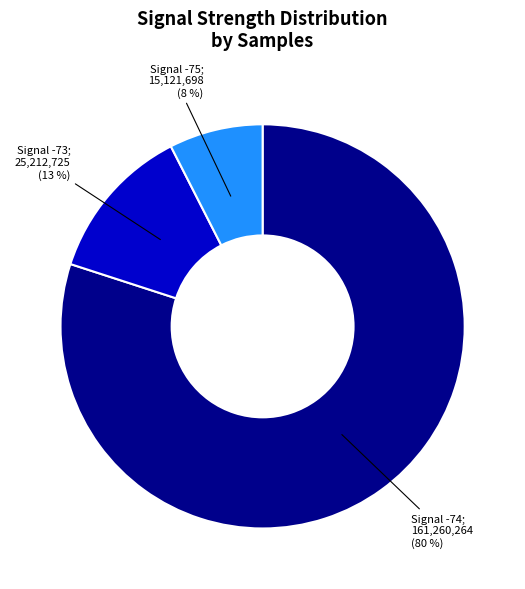

Is there any slice that represents more than half of the pie?

Yes